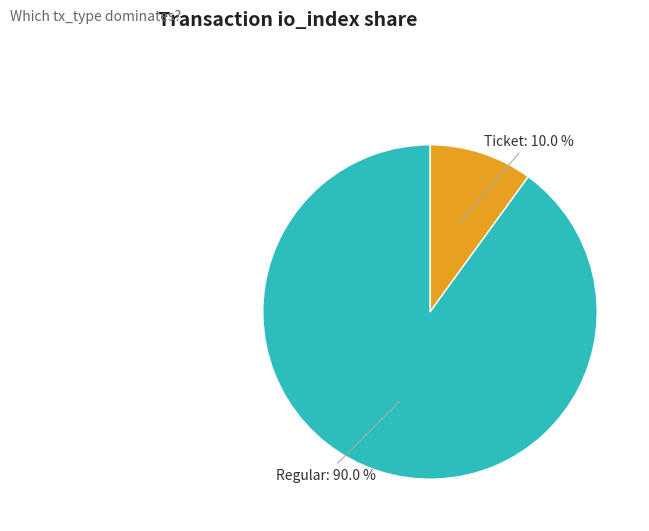

Which has a higher value, Ticket: 10.0 % or Regular: 90.0 %?

Regular: 90.0 %